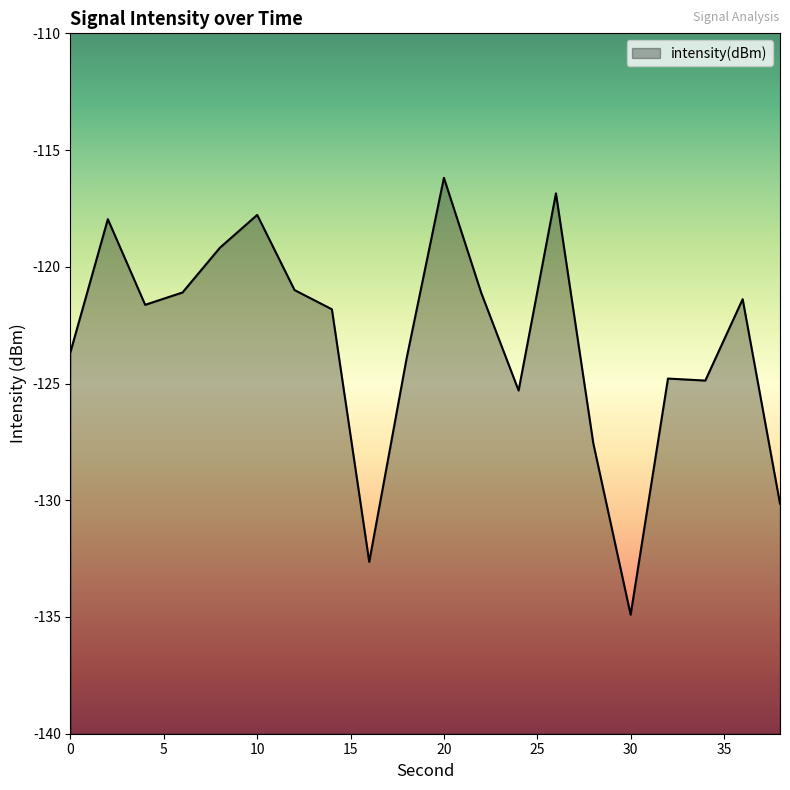

Between 4 and 2, which is larger?

2